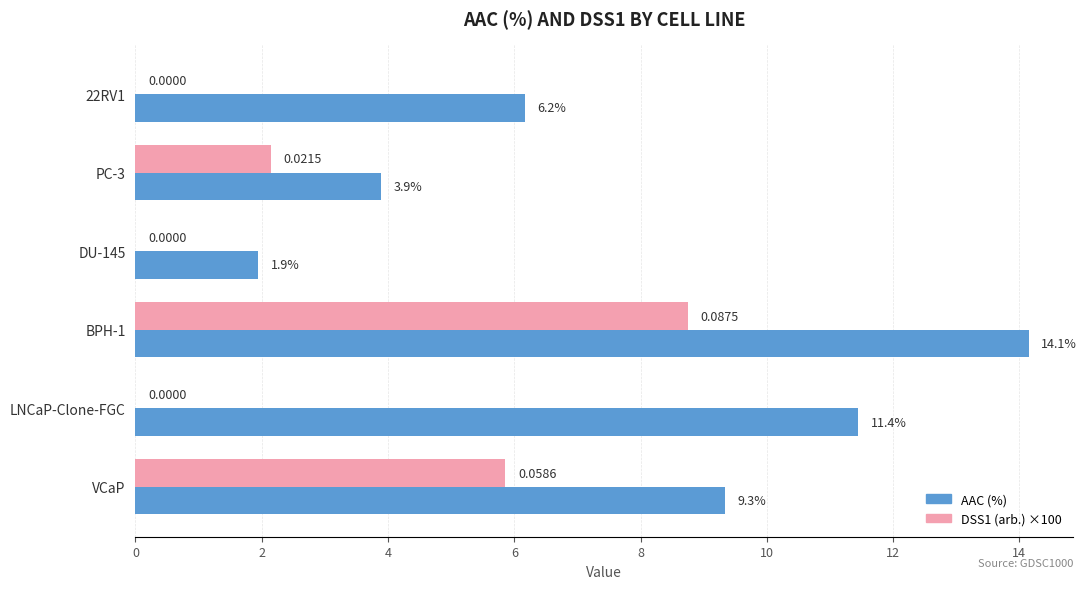

What is the sum of all DSS1 (arb.) ×100 values?

16.8